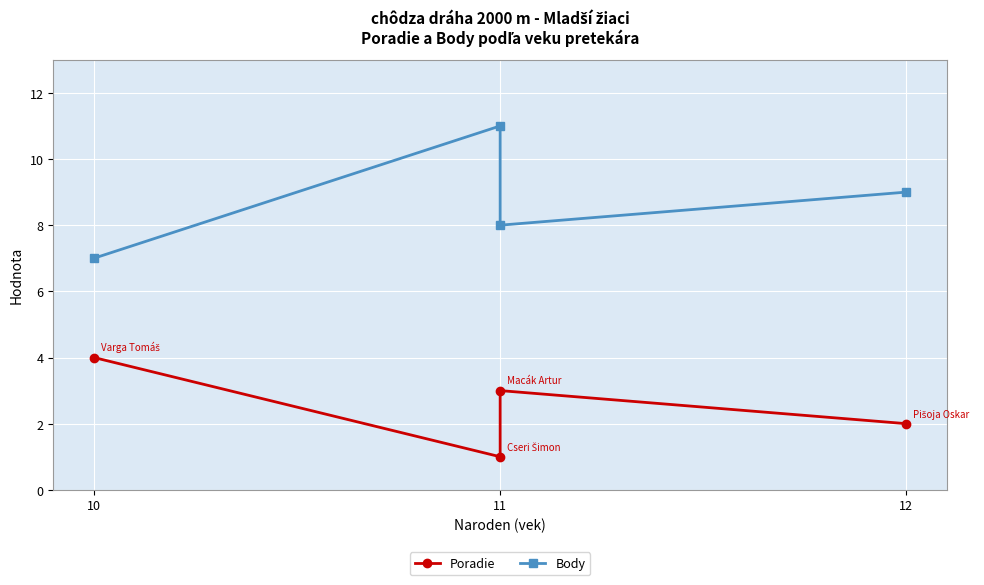

The Poradie series shows 1 at 11. True or false?

False